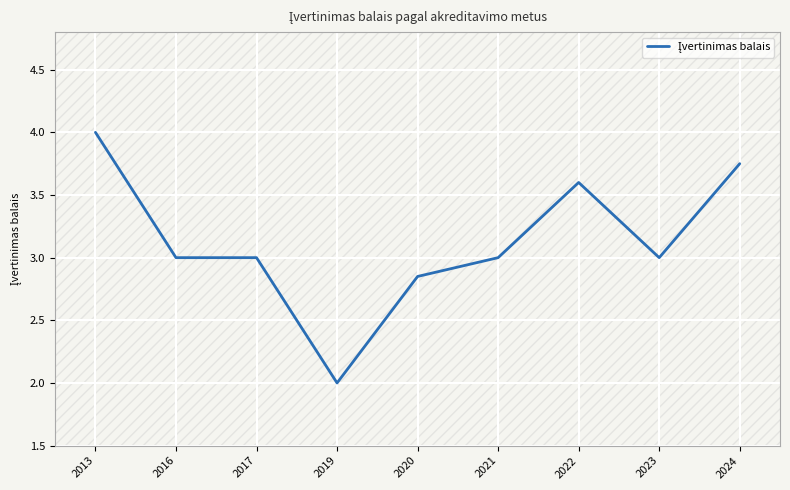

Is this an area chart (filled region under the line)?

No